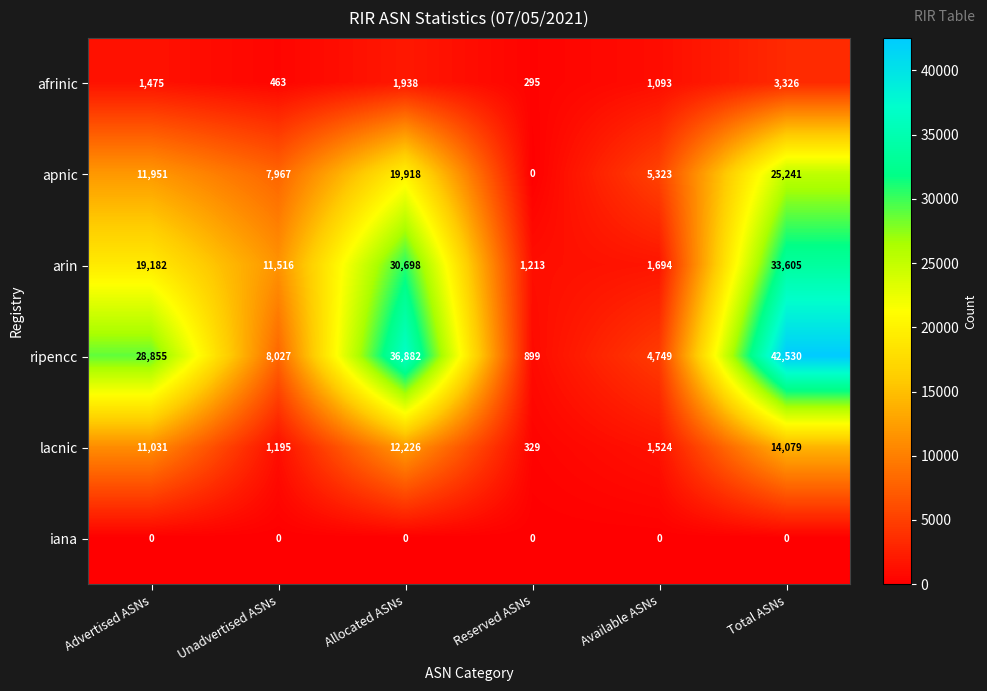

At how many categories does at least one series exceed 13410?

3